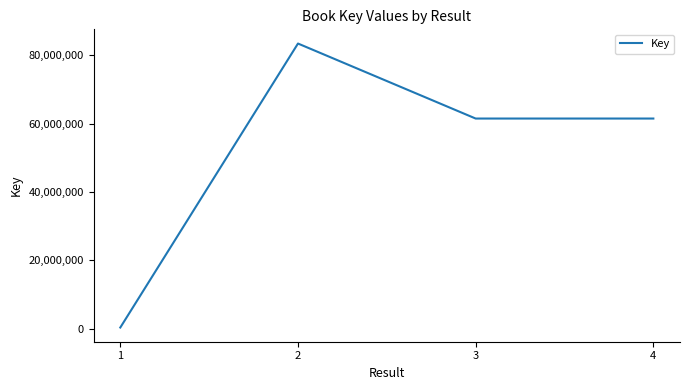

What is the difference between the maximum and minimum values?

83145709